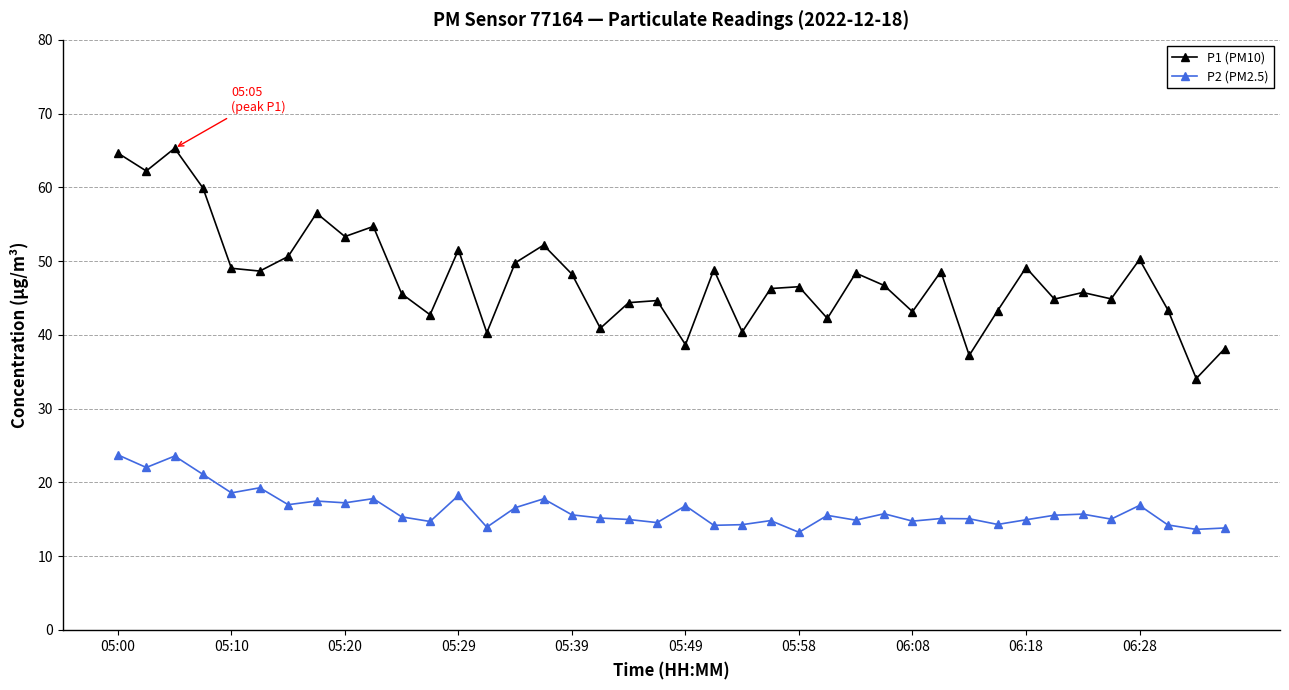

Which series has the largest total across all categories?

P1 (PM10)